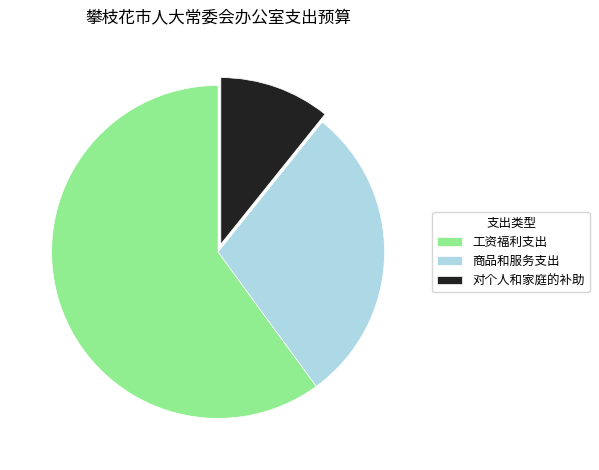

Which slice is the smallest?

对个人和家庭的补助